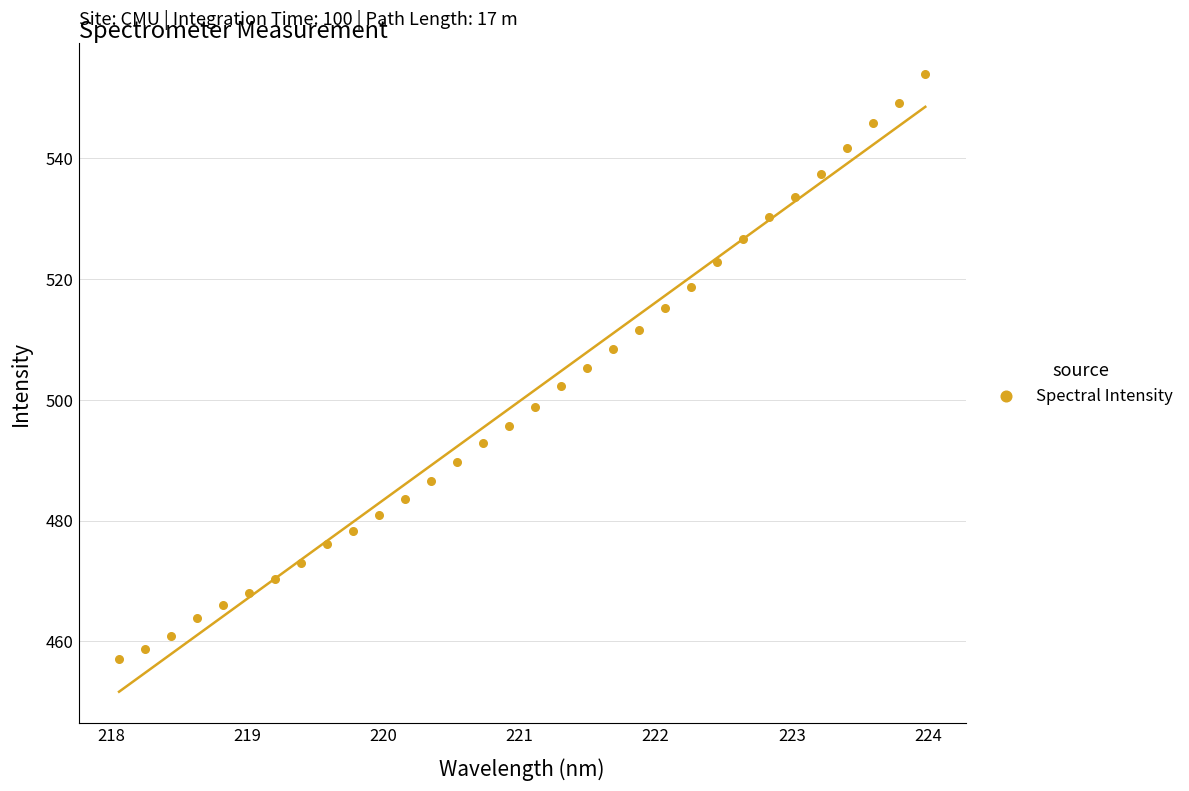

What is the range of Y values (max minus min)?

96.8